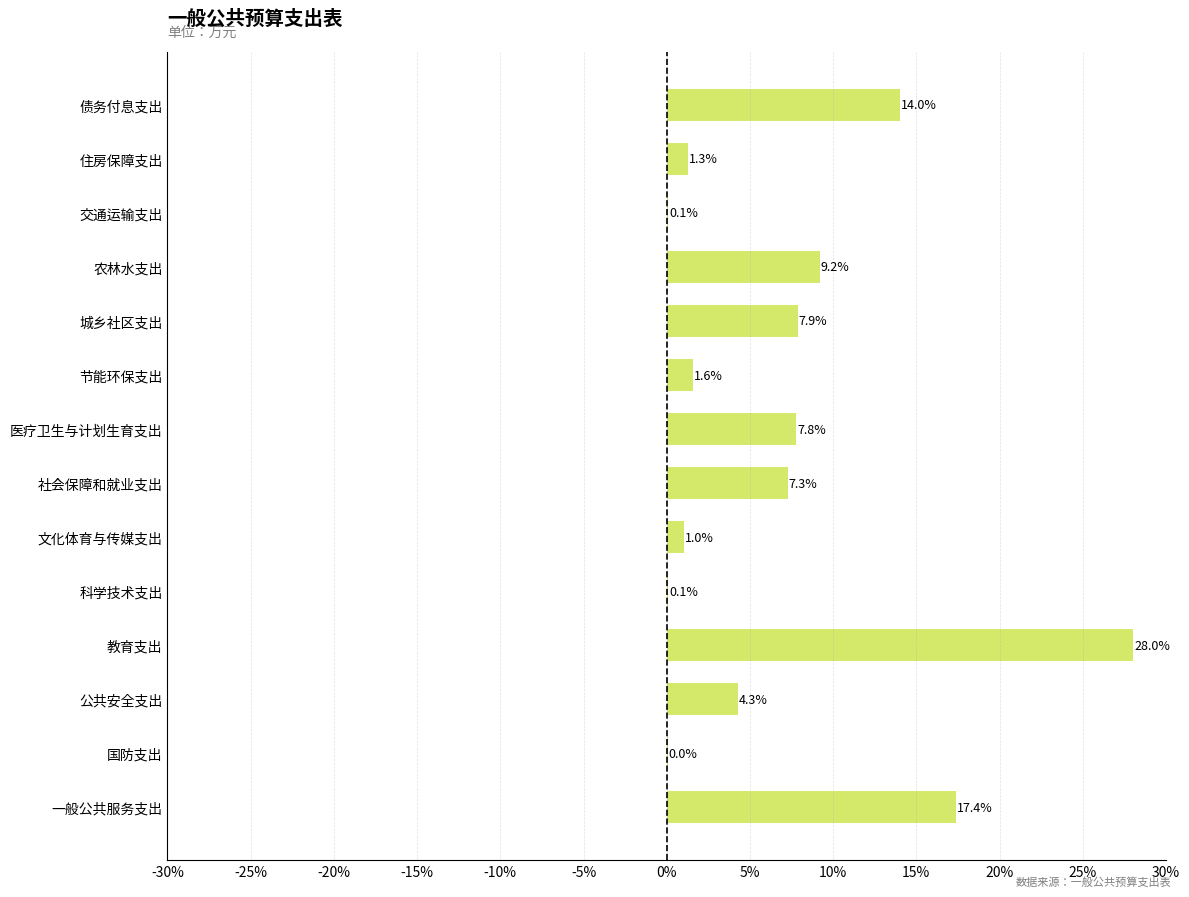

Where is the data nearest to the value 14?

债务付息支出